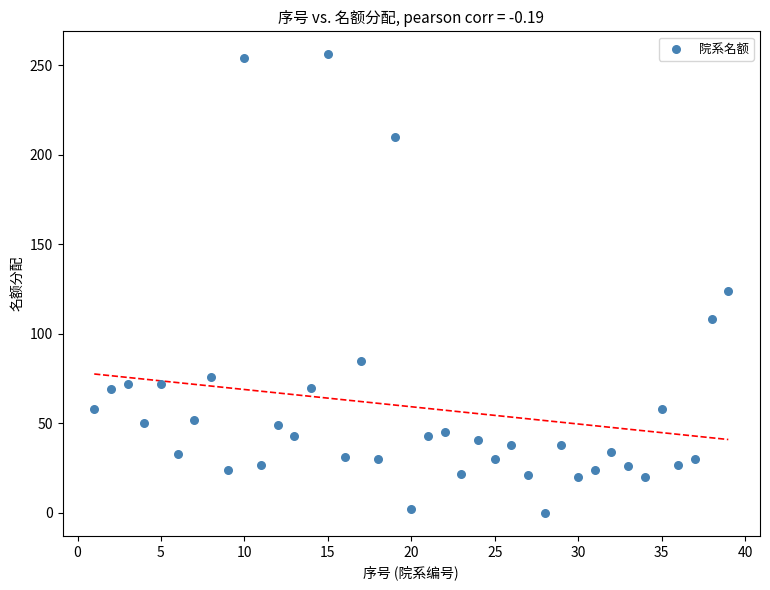

What Y value in the scatter plot is closest to 128?

124